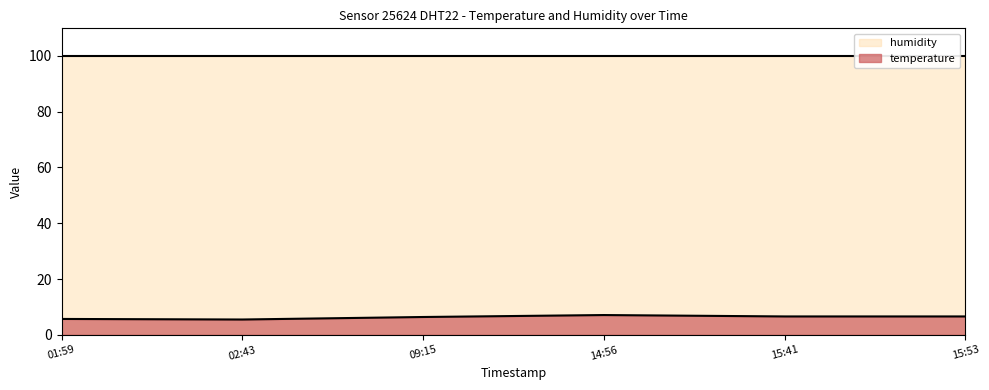

Which series has the largest range (max minus min)?

temperature